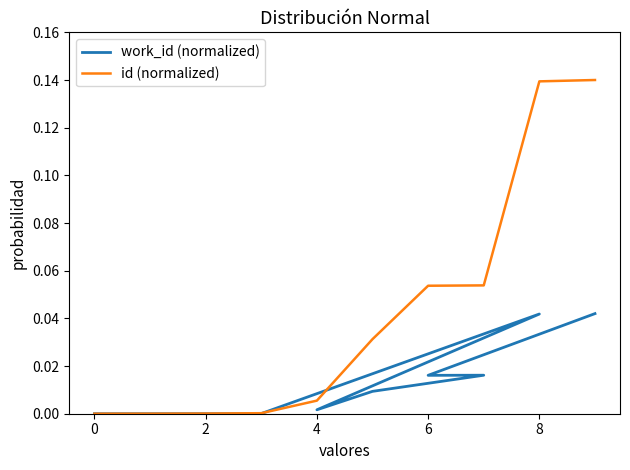

How many interior local peaks does the work_id (normalized) series have?

2